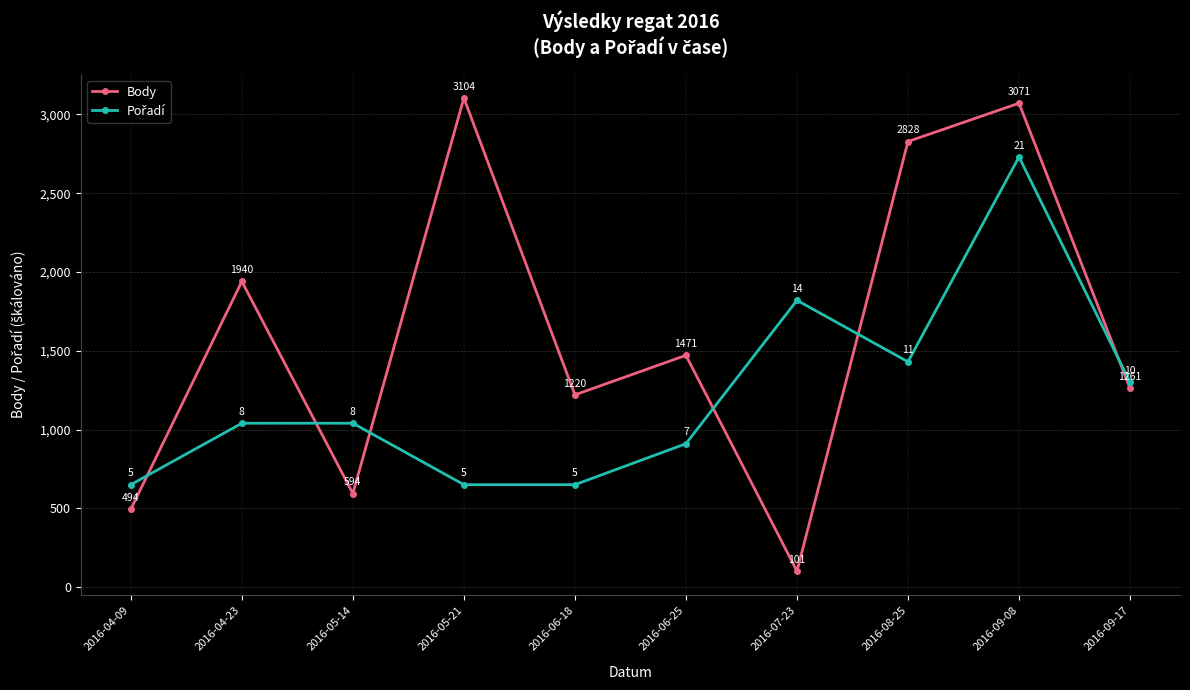

How many lines are shown in the chart?

2